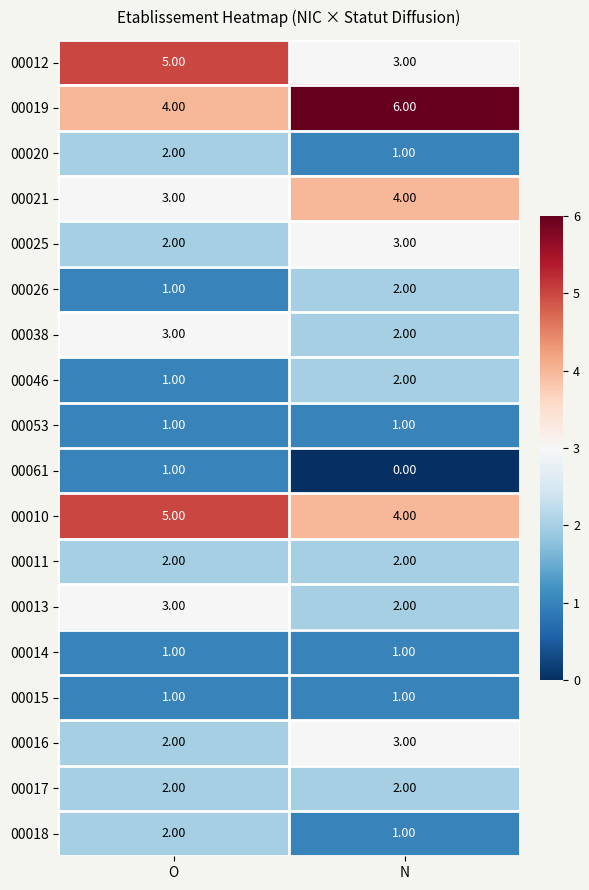

What is the spread (max minus min) of values at N?

6